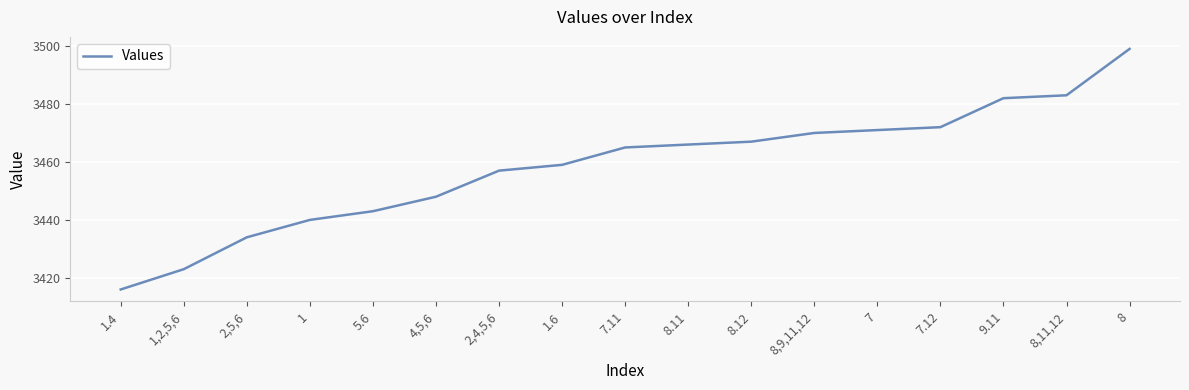

At which category does the chart reach its minimum across all series?

1.4